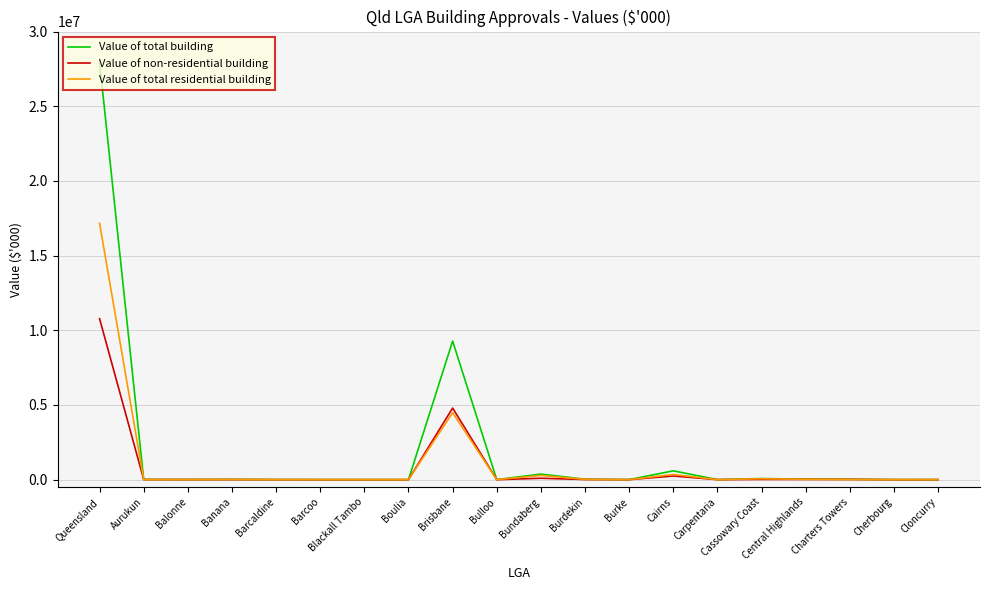

Rank the series by their maximum value, from highest to lowest.

Value of total building, Value of total residential building, Value of non-residential building